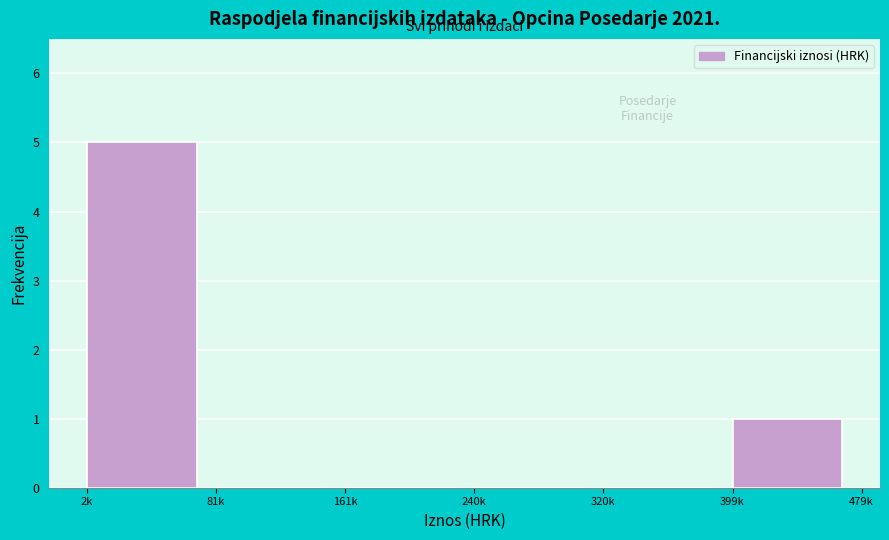

Reading right to left, what are all the values shown in this chart?

399k=1	320k=0	240k=0	161k=0	81k=0	2k=5